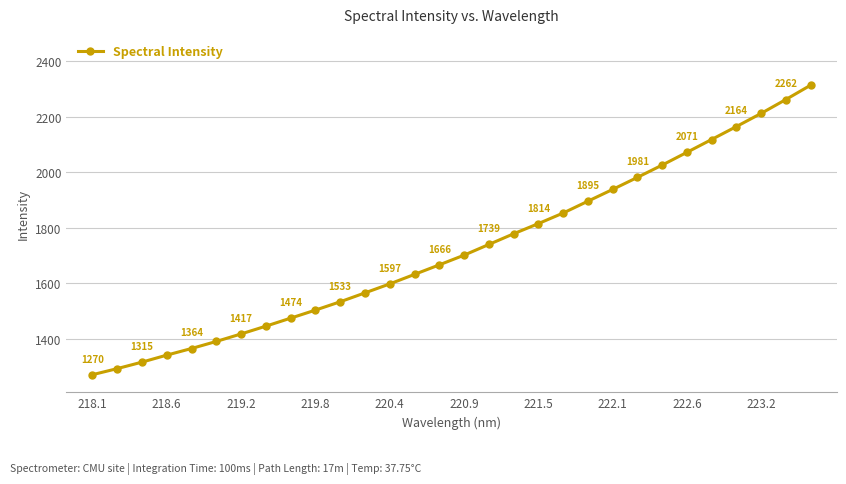

True or false: the data has more than 0 interior local peaks.

False